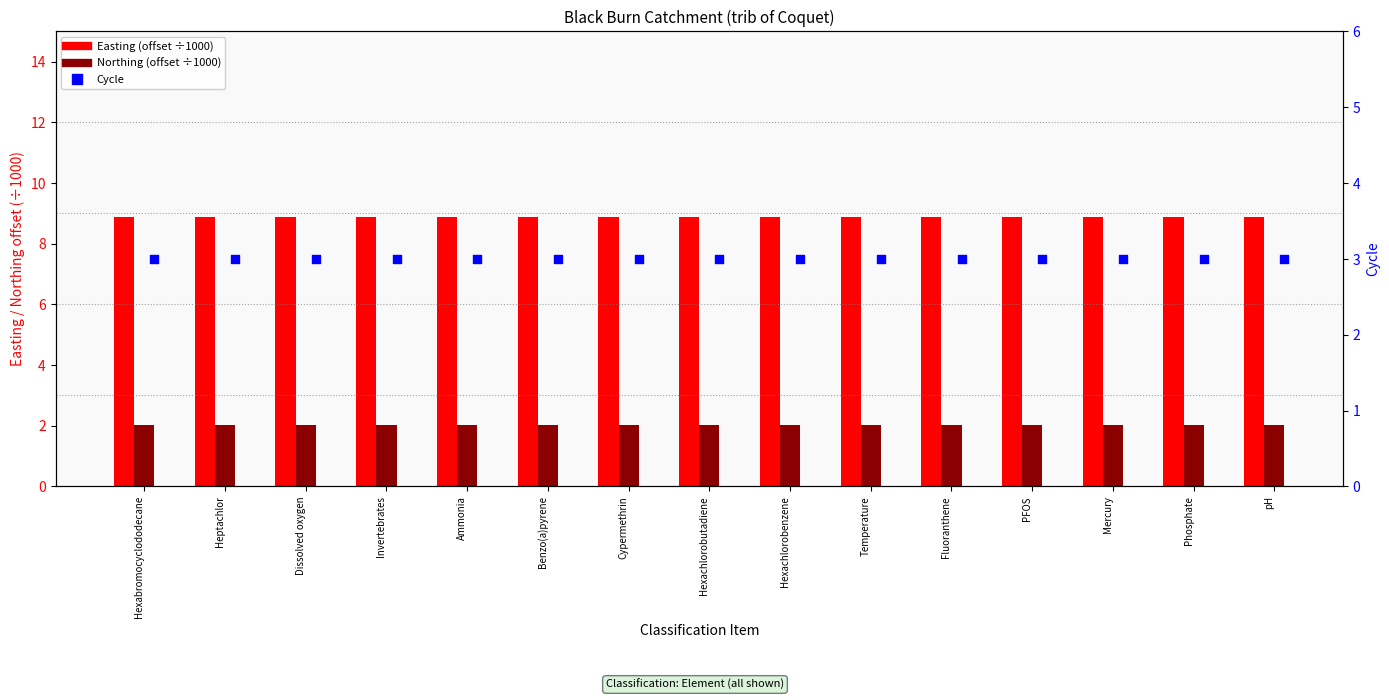

At how many categories does at least one series exceed 4?

15